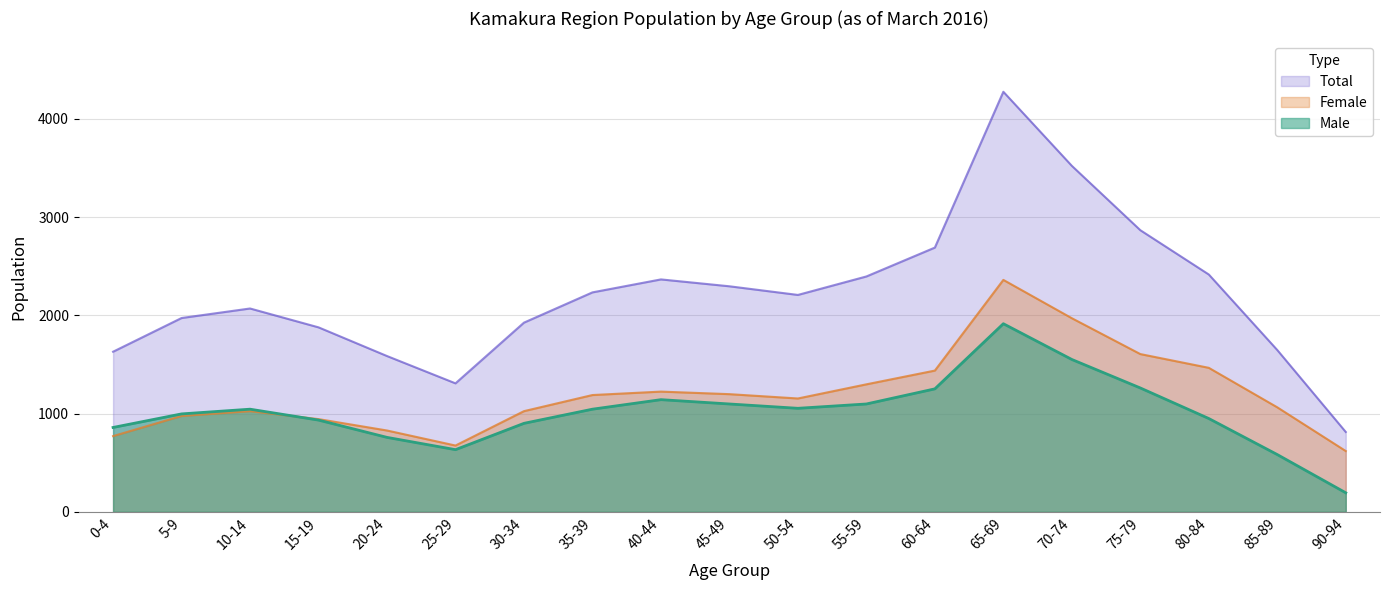

In Total, how many points are higher than both neighbors (excluding endpoints)?

3